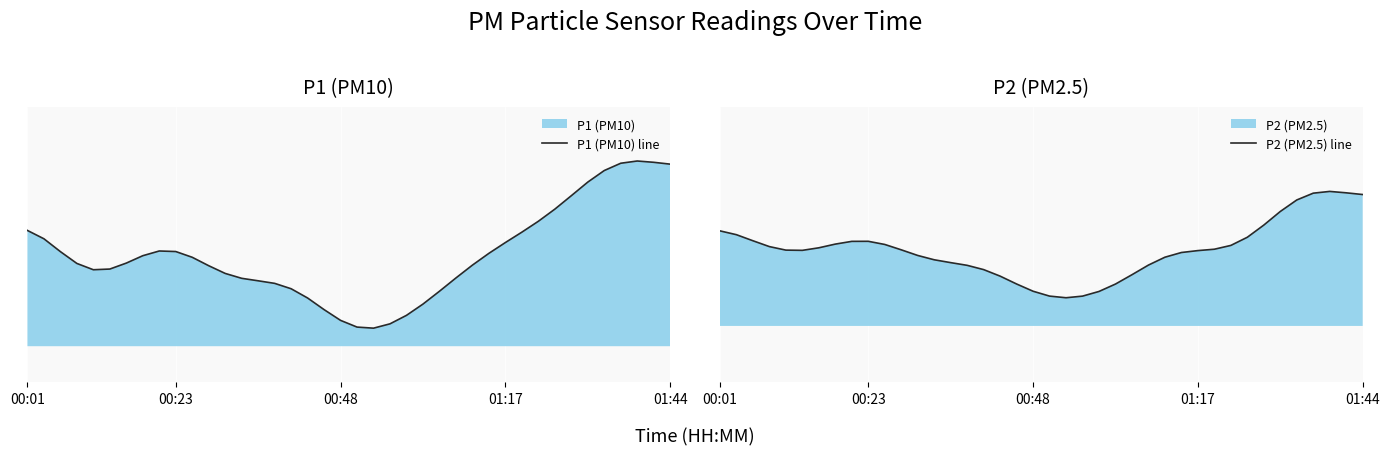

True or false: P1 (PM10) line has a value of 48.4 at 18.

False